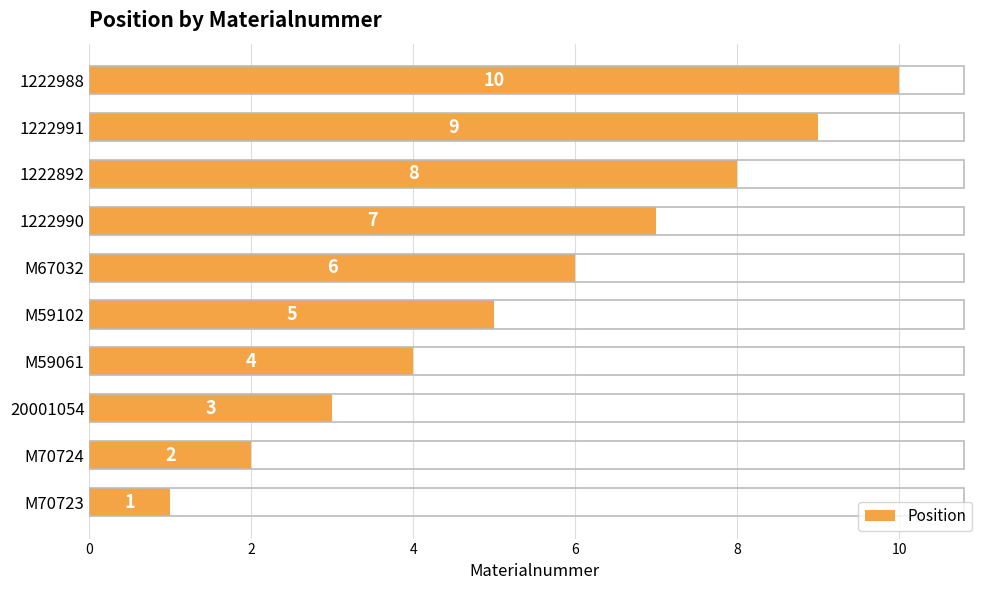

The chart shows a value of 6 at 1222991. True or false?

False